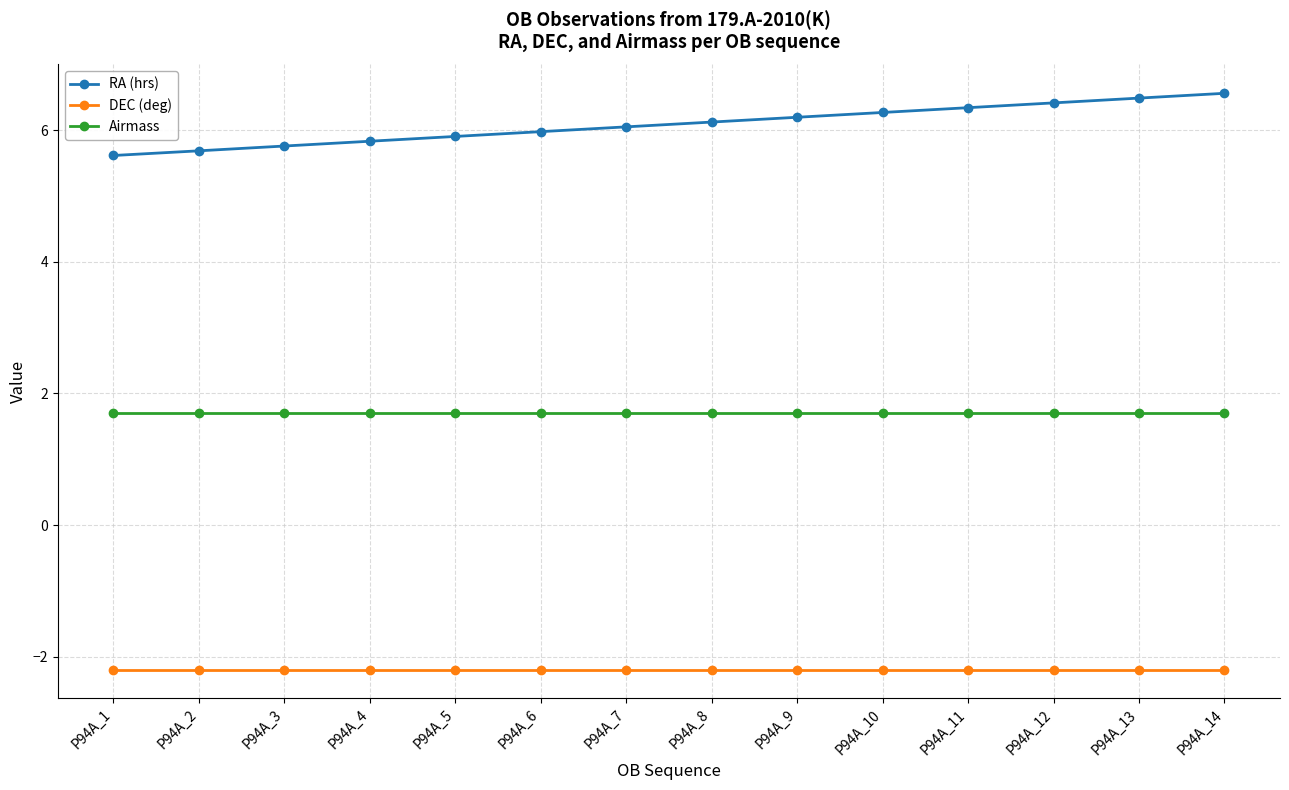

What is the spread (max minus min) of values at P94A_12?

8.6